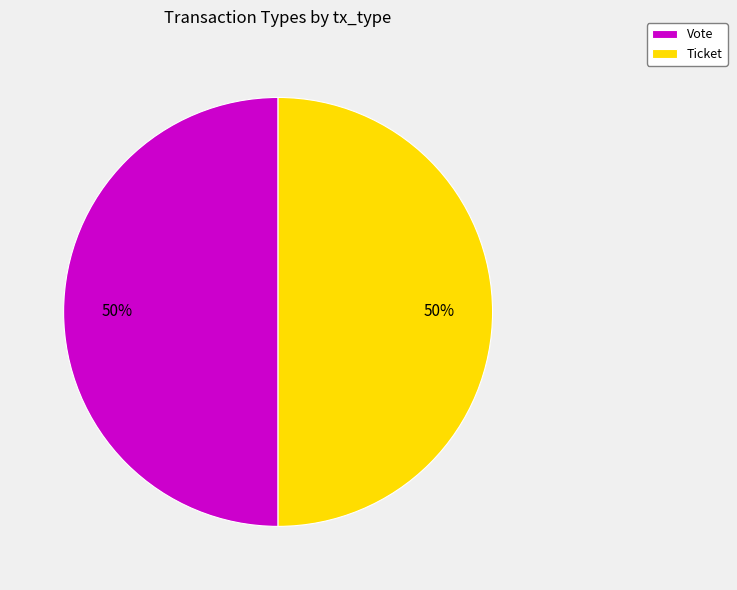

Is the sum of Vote and Ticket greater than half?

Yes